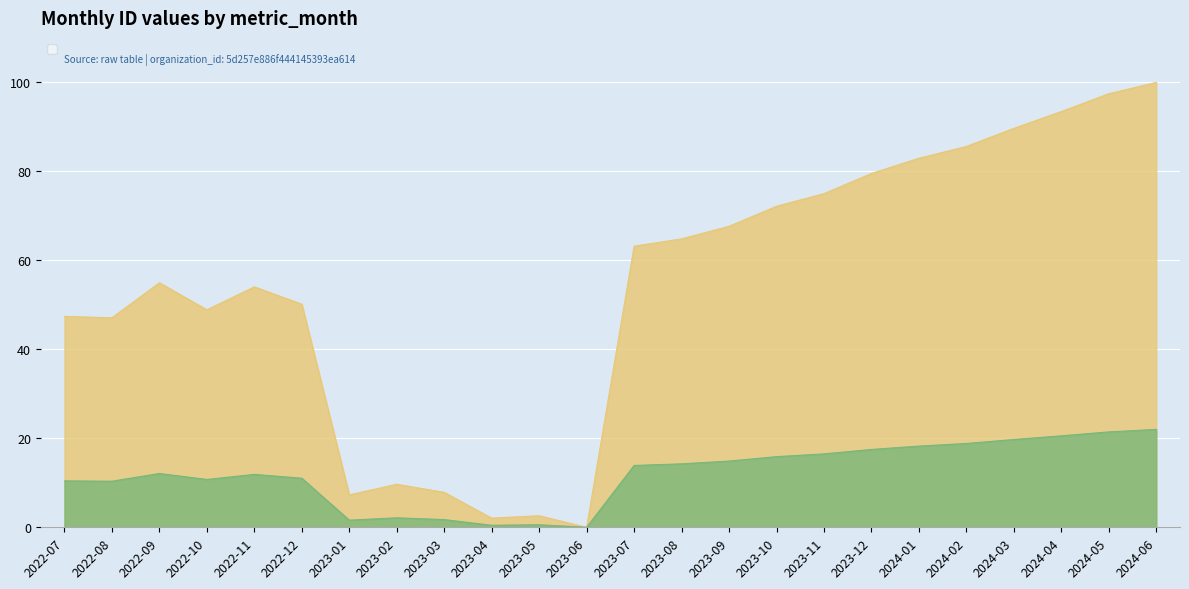

How many categories are shown in the chart?

24